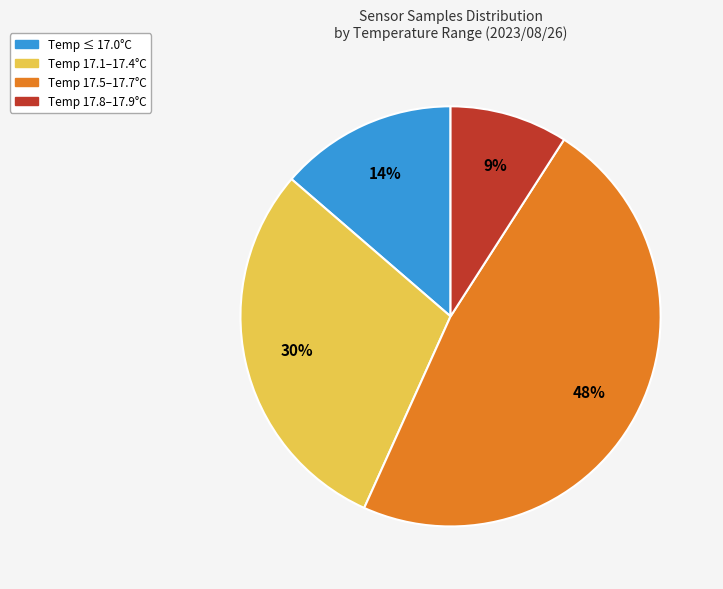

To the nearest percent, what is the average slice percentage?

25%